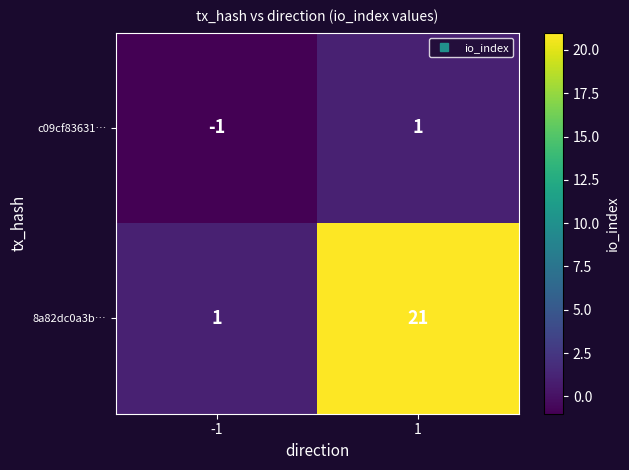

At how many categories does at least one series exceed 13?

1